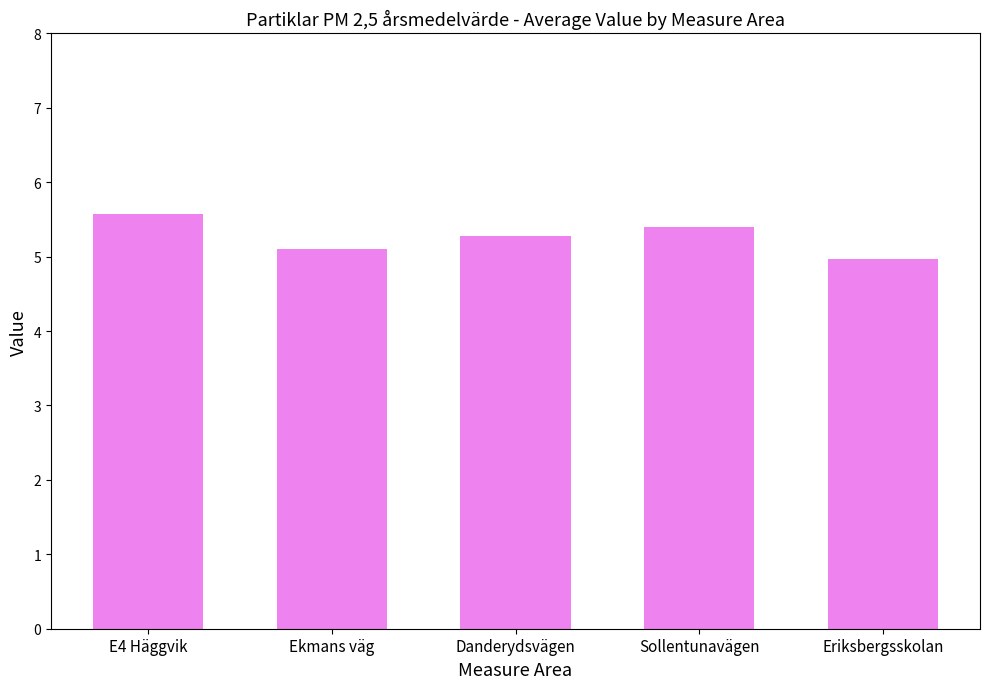

Which label corresponds to the largest value in the chart?

E4 Häggvik